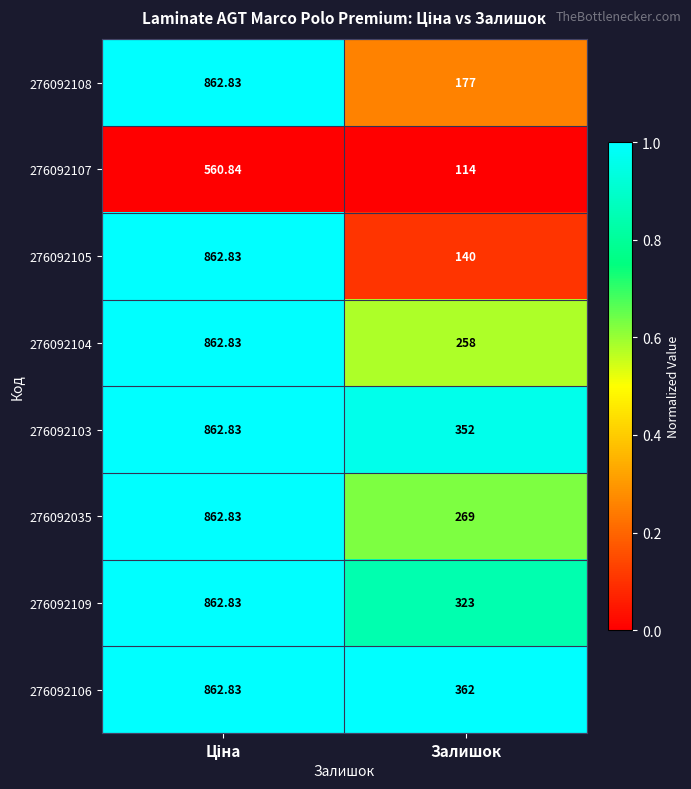

Which label corresponds to the smallest value in the chart?

Залишок